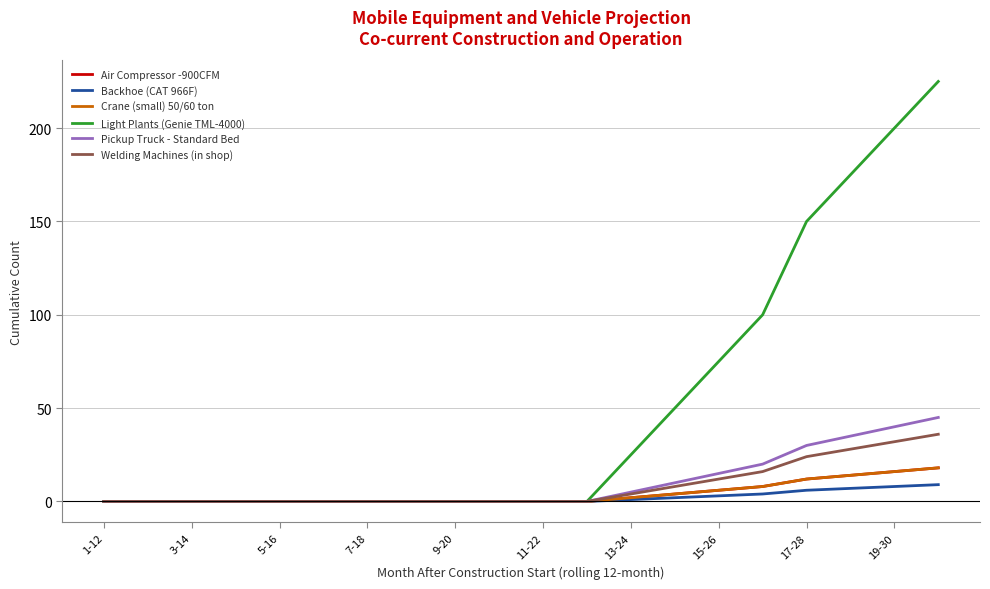

True or false: Pickup Truck - Standard Bed and Light Plants (Genie TML-4000) cross at least once.

False